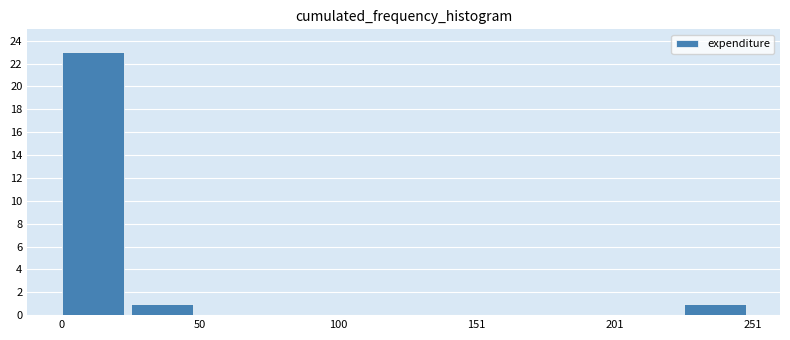

Read against the x-axis, roughly where is the centre of the tallest bar?

10